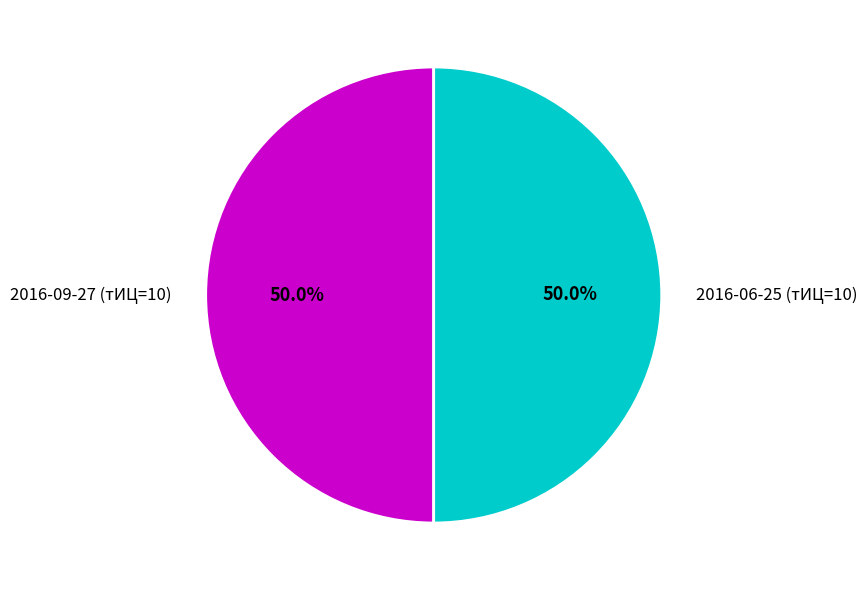

Is the sum of 2016-06-25 (тИЦ=10) and 2016-09-27 (тИЦ=10) greater than half?

Yes